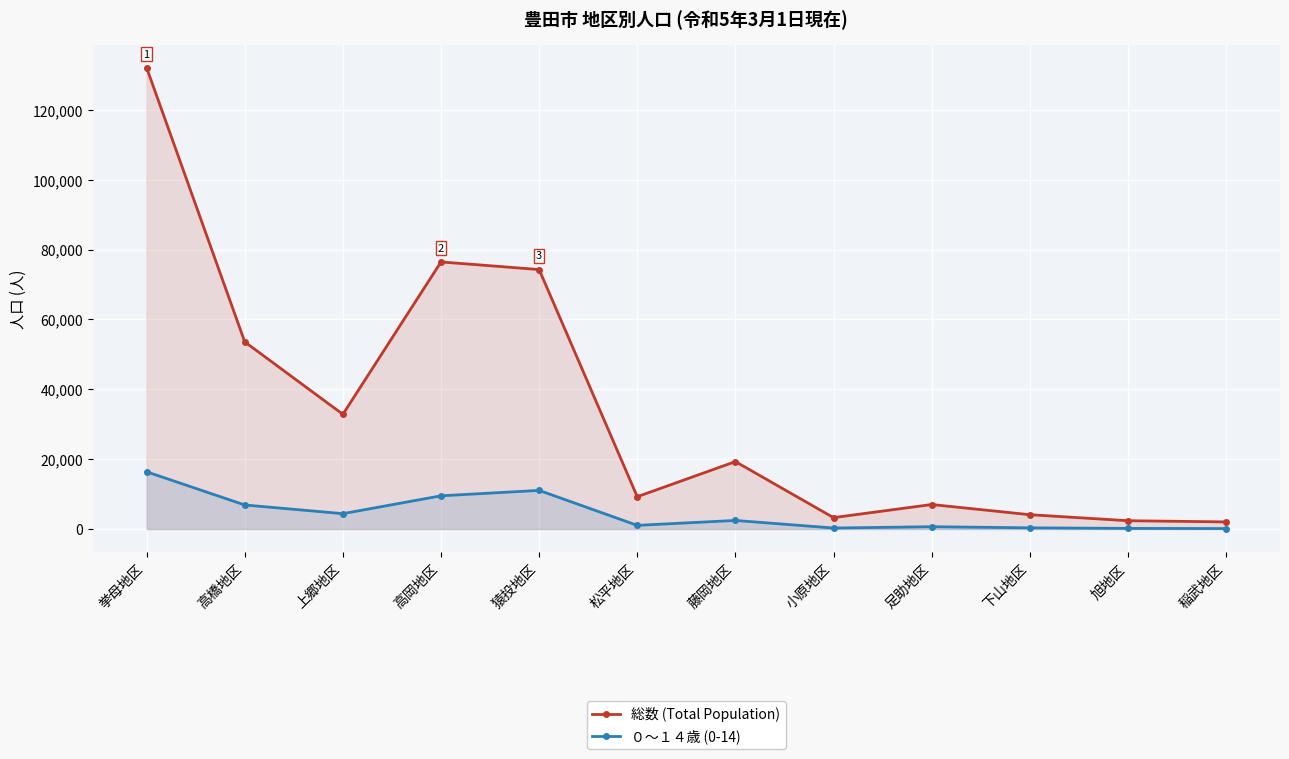

Reading right to left, what are all the values shown in this chart?

総数 (Total Population): 2040	2387	4106	7021	3266	19313	9254	74290	76474	32844	53582	132071
０～１４歳 (0-14): 138	181	346	667	291	2463	1052	11065	9516	4404	6890	16394